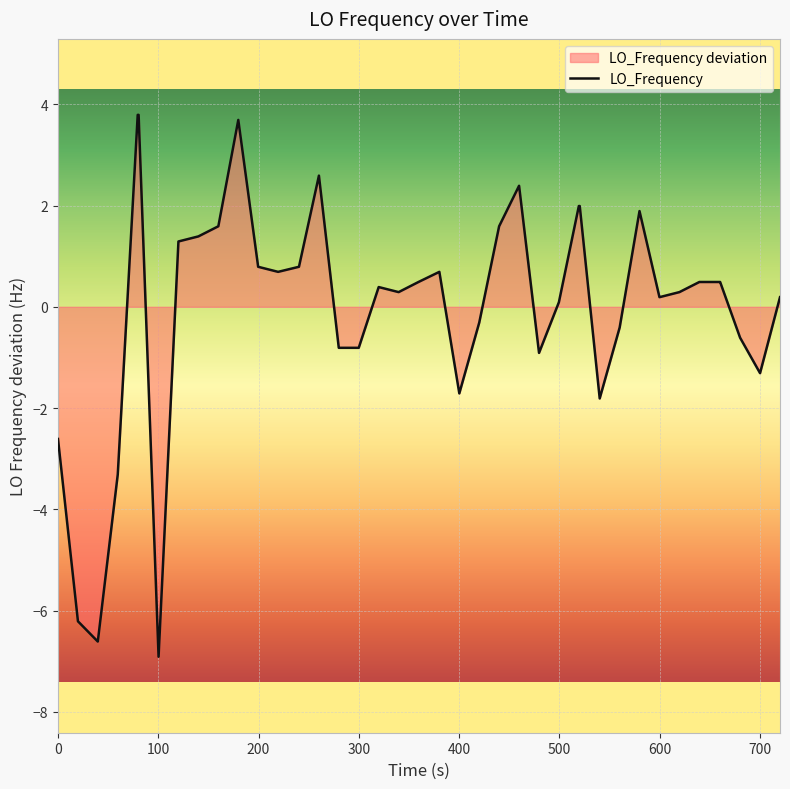

What is the greatest value displayed?

3.8